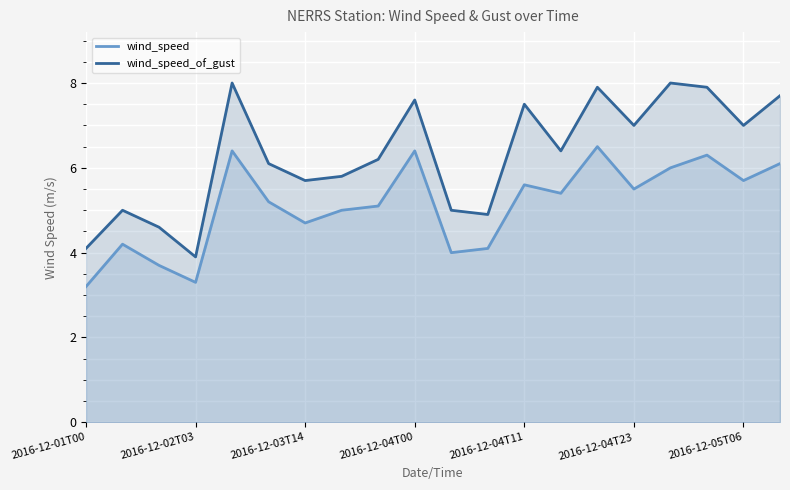

What are all the series names shown in the legend?

wind_speed, wind_speed_of_gust